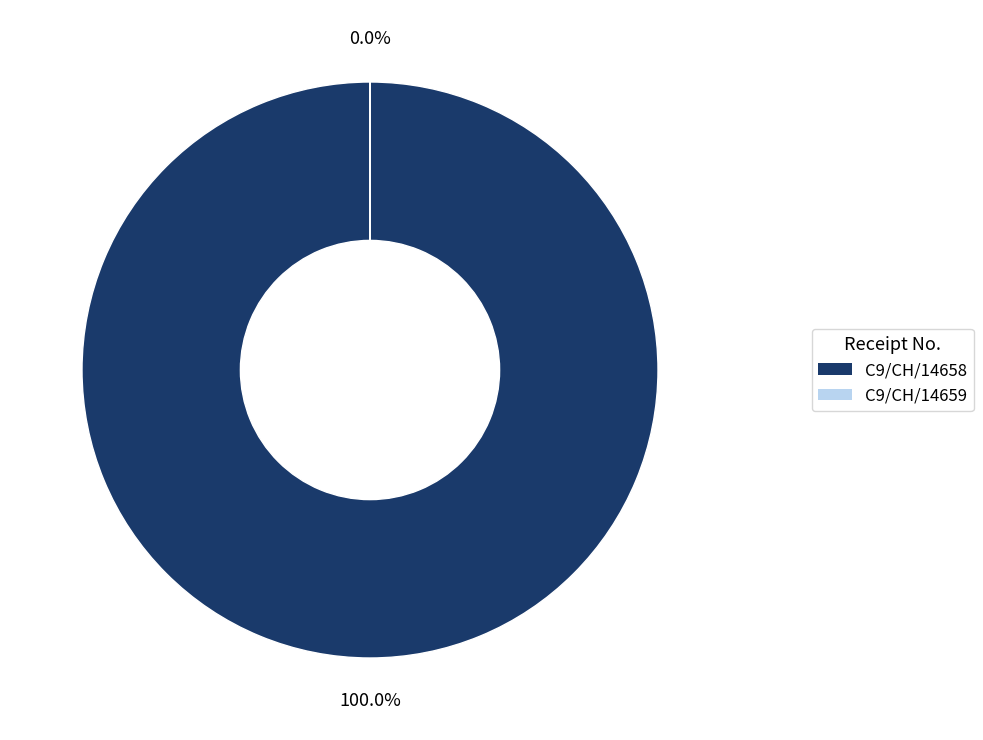

Which category has the biggest portion of the pie?

C9/CH/14658